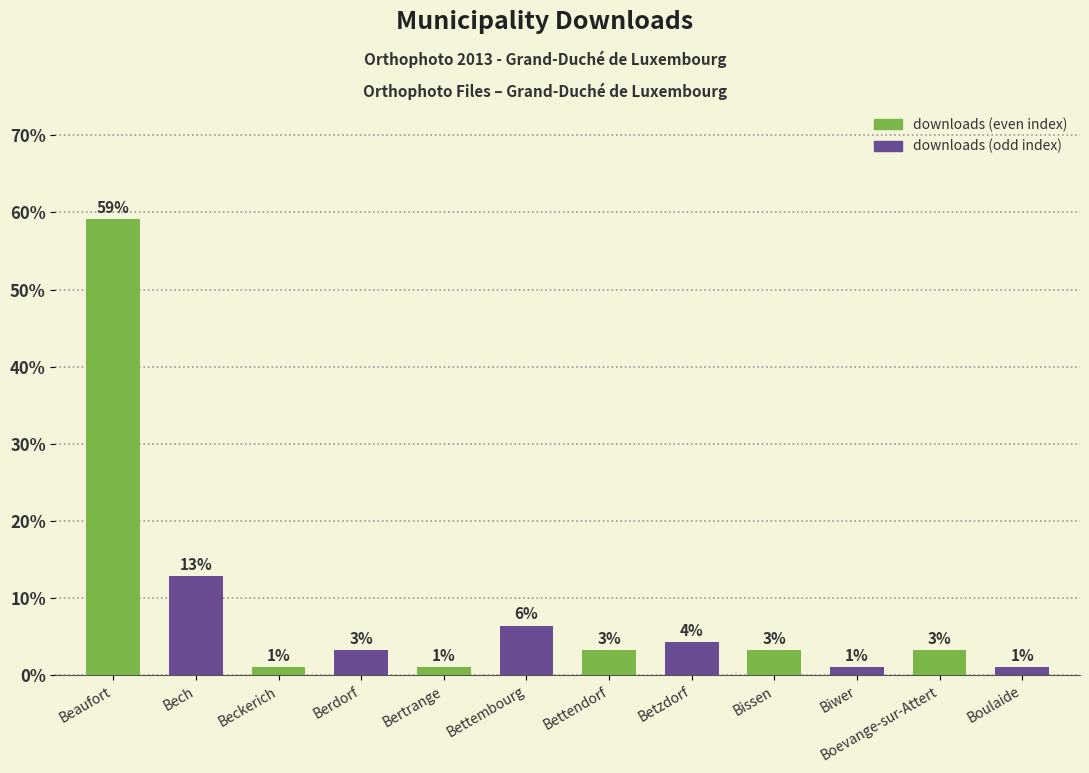

How many bars are there in total?

12